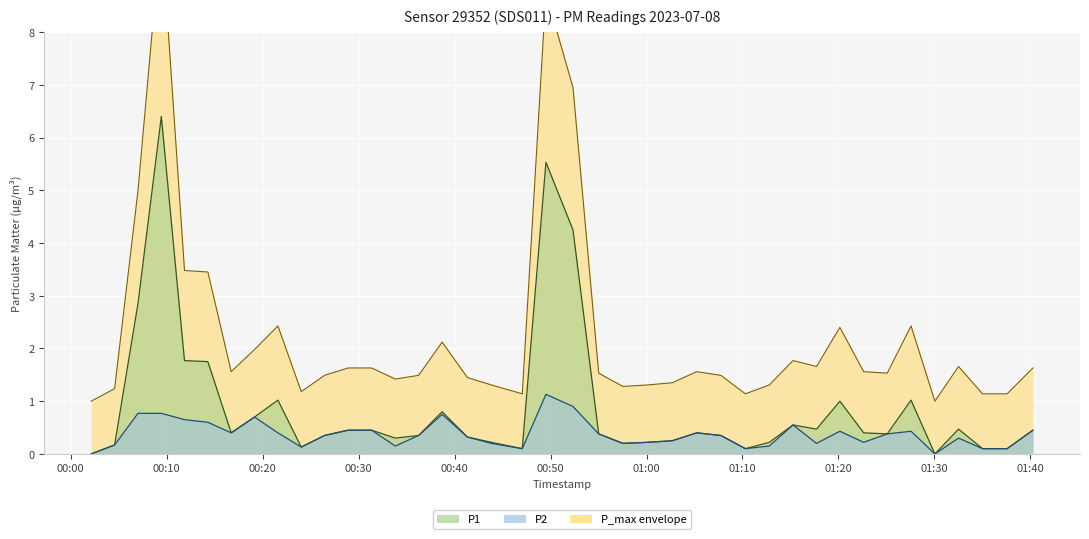

Reading right to left, list all the values displayed in this chart.

P1: 2023-07-08T01:40:16=1.6	2023-07-08T01:37:35=1.1	2023-07-08T01:35:01=1.1	2023-07-08T01:32:31=1.7	2023-07-08T01:30:03=1.0	2023-07-08T01:27:34=2.4	2023-07-08T01:25:05=1.5	2023-07-08T01:22:38=1.6	2023-07-08T01:20:09=2.4	2023-07-08T01:17:43=1.7	2023-07-08T01:15:16=1.8	2023-07-08T01:12:48=1.3	2023-07-08T01:10:18=1.1	2023-07-08T01:07:45=1.5	2023-07-08T01:05:14=1.6	2023-07-08T01:02:41=1.4	2023-07-08T01:00:07=1.3	2023-07-08T00:57:32=1.3	2023-07-08T00:55:01=1.5	2023-07-08T00:52:20=6.9	2023-07-08T00:49:31=8.7	2023-07-08T00:47:03=1.1	2023-07-08T00:43:50=1.3	2023-07-08T00:41:20=1.4	2023-07-08T00:38:42=2.1	2023-07-08T00:36:15=1.5	2023-07-08T00:33:49=1.4	2023-07-08T00:31:21=1.6	2023-07-08T00:28:54=1.6	2023-07-08T00:26:27=1.5	2023-07-08T00:24:01=1.2	2023-07-08T00:21:35=2.4	2023-07-08T00:19:09=2.0	2023-07-08T00:16:43=1.6	2023-07-08T00:14:17=3.4	2023-07-08T00:11:51=3.5	2023-07-08T00:09:26=10.0	2023-07-08T00:07:00=5.0	2023-07-08T00:04:34=1.2	2023-07-08T00:02:07=1.0
P2: 2023-07-08T01:40:16=0.5	2023-07-08T01:37:35=0.1	2023-07-08T01:35:01=0.1	2023-07-08T01:32:31=0.3	2023-07-08T01:30:03=0.0	2023-07-08T01:27:34=0.4	2023-07-08T01:25:05=0.4	2023-07-08T01:22:38=0.2	2023-07-08T01:20:09=0.4	2023-07-08T01:17:43=0.2	2023-07-08T01:15:16=0.6	2023-07-08T01:12:48=0.1	2023-07-08T01:10:18=0.1	2023-07-08T01:07:45=0.3	2023-07-08T01:05:14=0.4	2023-07-08T01:02:41=0.2	2023-07-08T01:00:07=0.2	2023-07-08T00:57:32=0.2	2023-07-08T00:55:01=0.4	2023-07-08T00:52:20=0.9	2023-07-08T00:49:31=1.1	2023-07-08T00:47:03=0.1	2023-07-08T00:43:50=0.2	2023-07-08T00:41:20=0.3	2023-07-08T00:38:42=0.8	2023-07-08T00:36:15=0.3	2023-07-08T00:33:49=0.1	2023-07-08T00:31:21=0.5	2023-07-08T00:28:54=0.5	2023-07-08T00:26:27=0.3	2023-07-08T00:24:01=0.1	2023-07-08T00:21:35=0.4	2023-07-08T00:19:09=0.7	2023-07-08T00:16:43=0.4	2023-07-08T00:14:17=0.6	2023-07-08T00:11:51=0.7	2023-07-08T00:09:26=0.8	2023-07-08T00:07:00=0.8	2023-07-08T00:04:34=0.2	2023-07-08T00:02:07=0.0